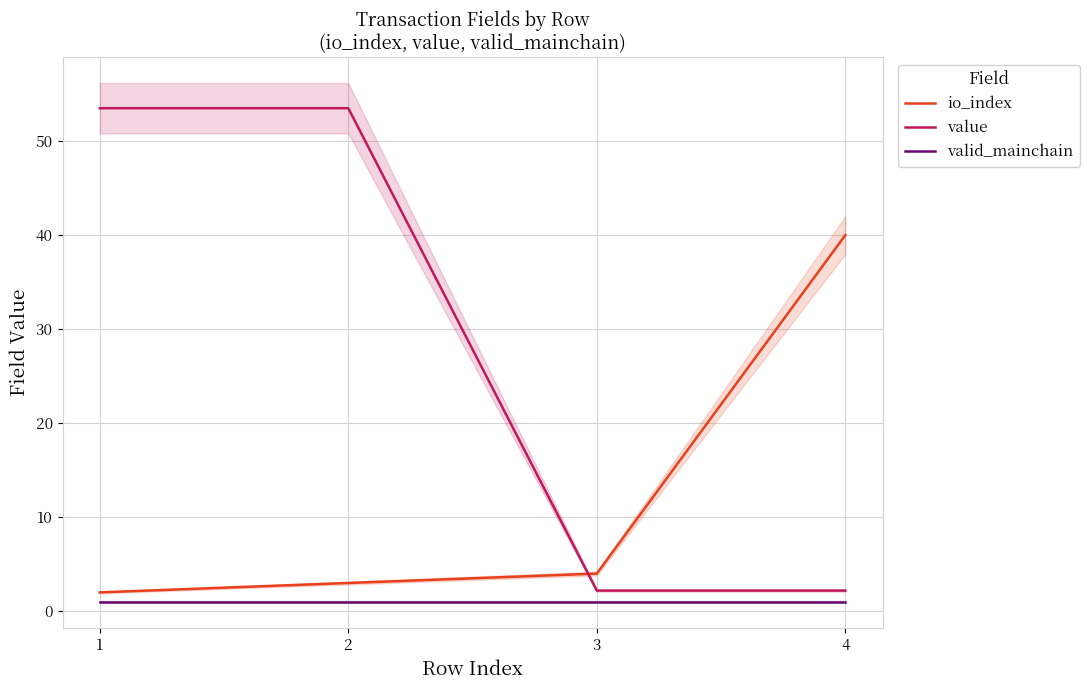

True or false: io_index and valid_mainchain intersect in this chart.

False